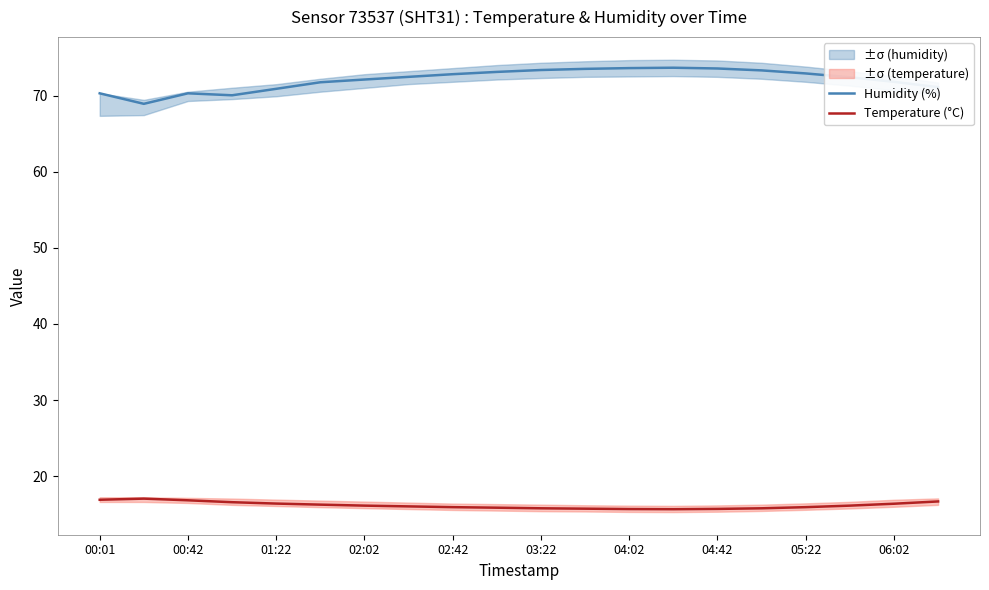

What is the difference between the Humidity (%) values at 00:42 and 00:01?

0.0